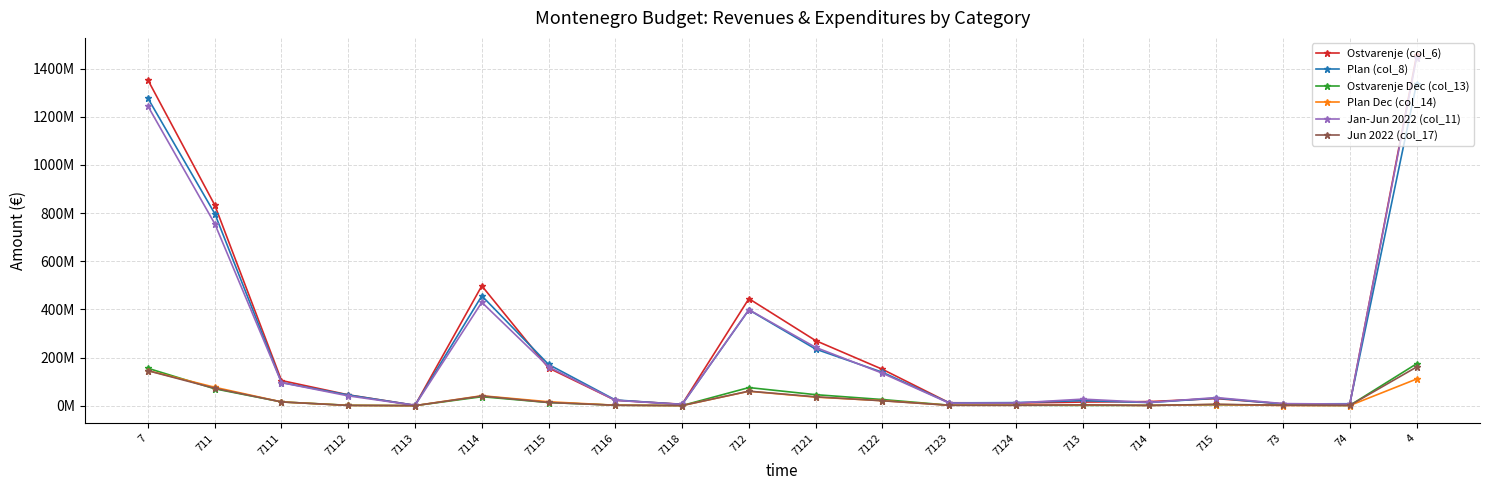

Does the chart have visible grid lines?

Yes